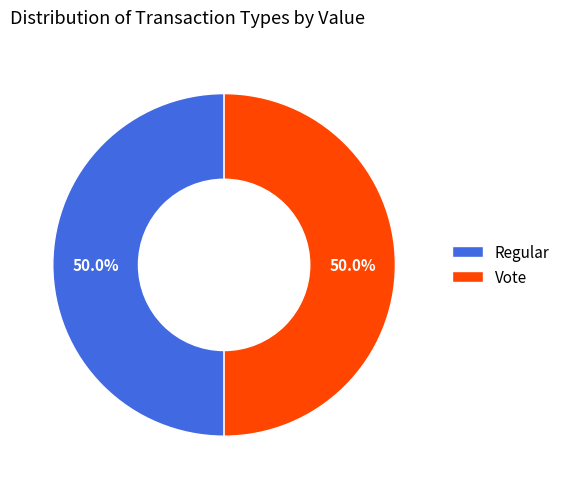

What is the ratio of the value at Regular to the value at Vote?

1.0